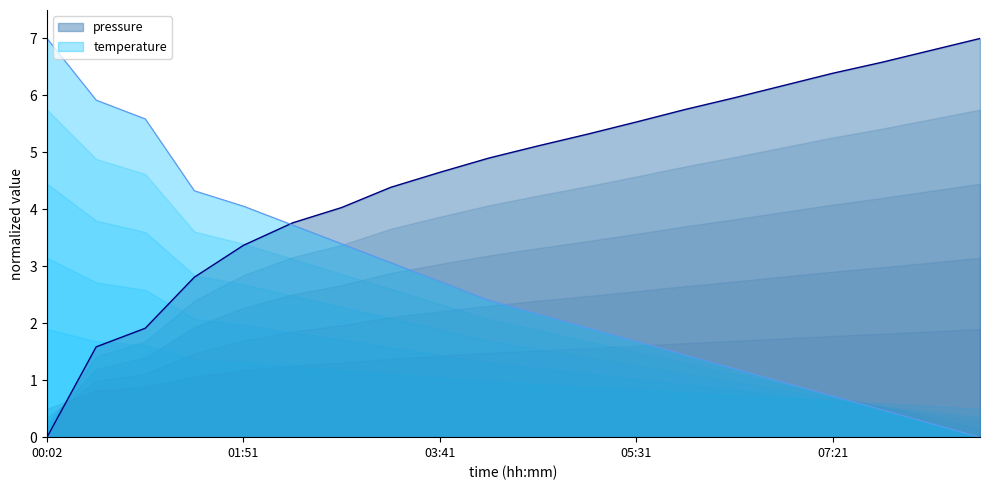

True or false: temperature has a value of 5.5 at 02:46.

False